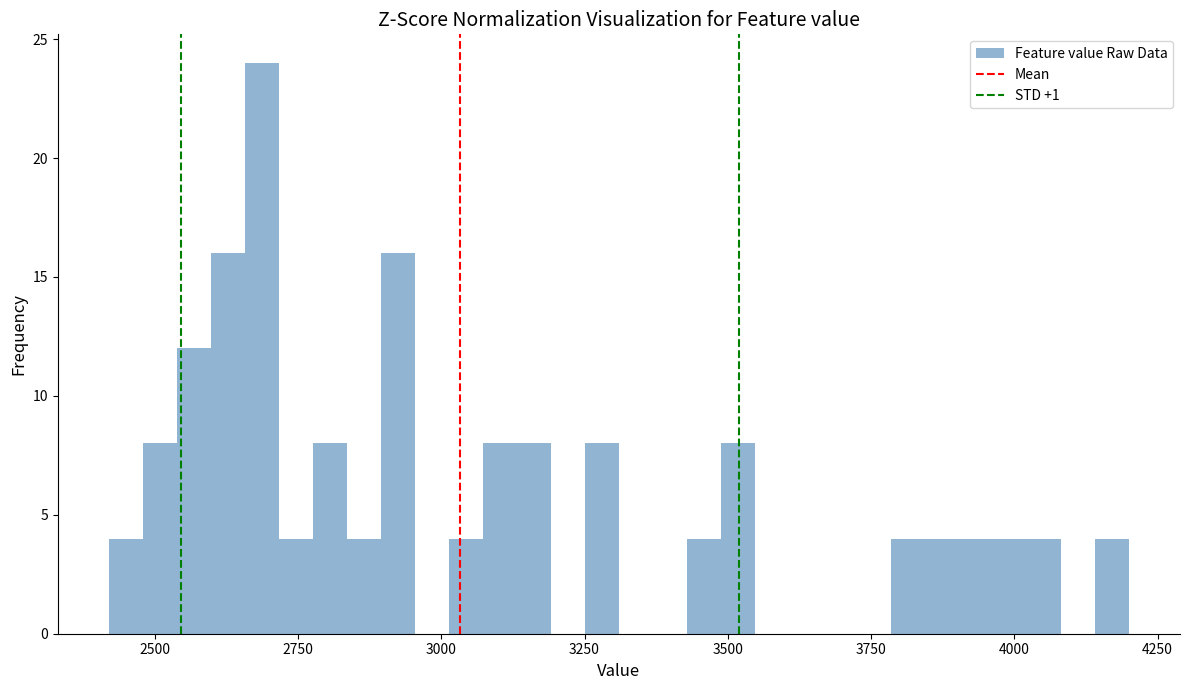

Around what value on the x-axis is the tallest bar? Give the approximate position of its centre, as read against the axis.

2700